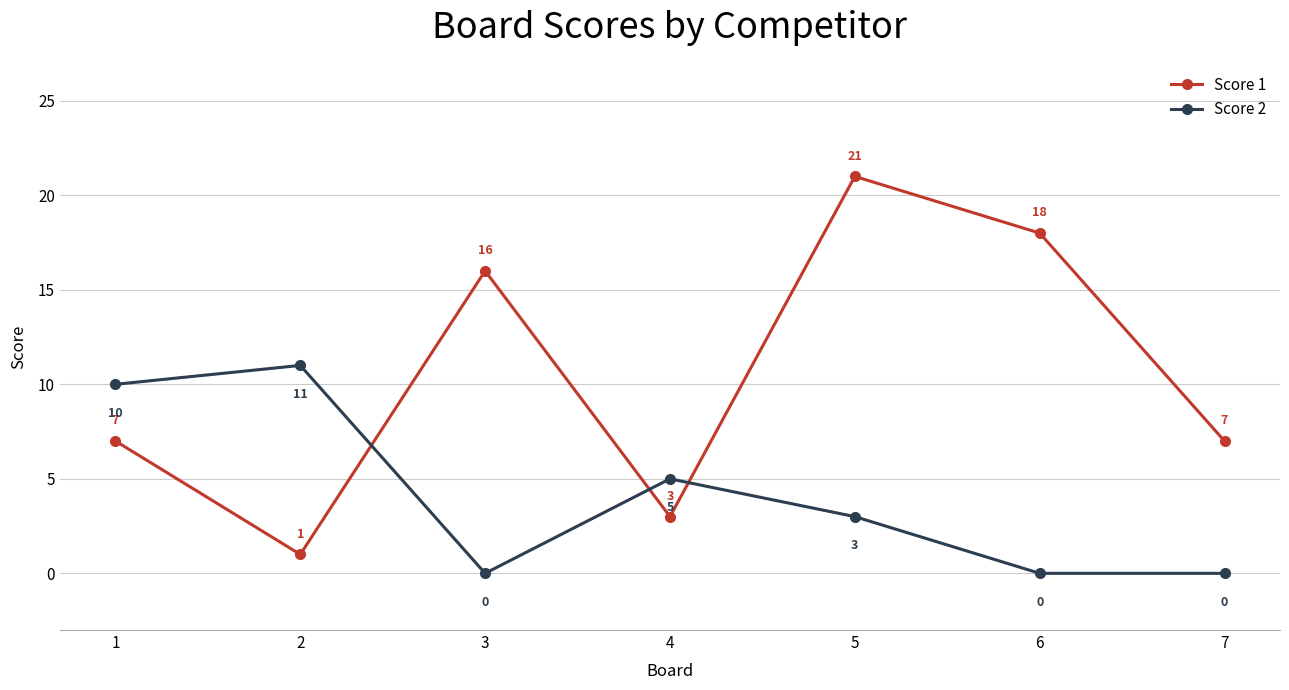

Rank the series by their average value, from highest to lowest.

Score 1, Score 2